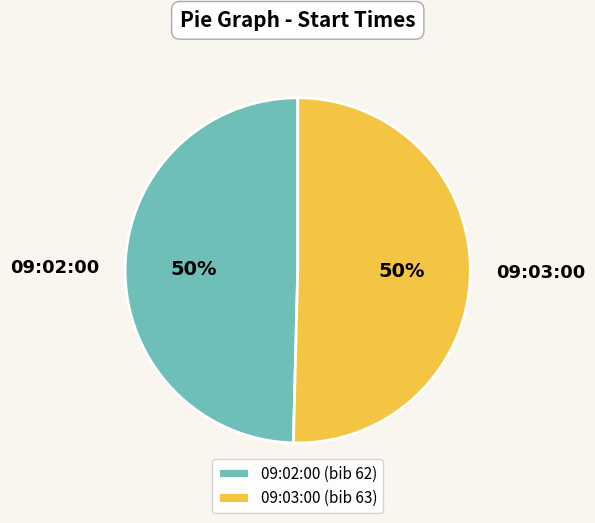

To the nearest percent, what percentage of the pie is 09:03:00?

50%